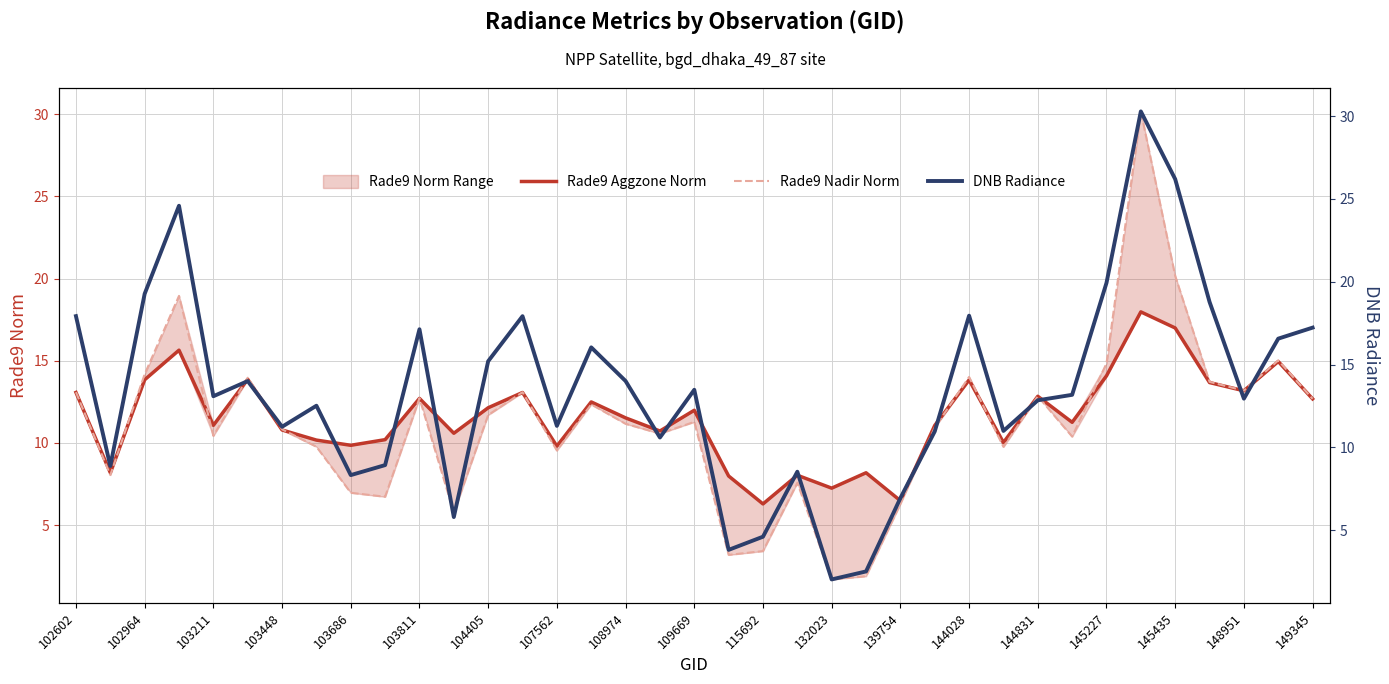

How many lines are shown in the chart?

3